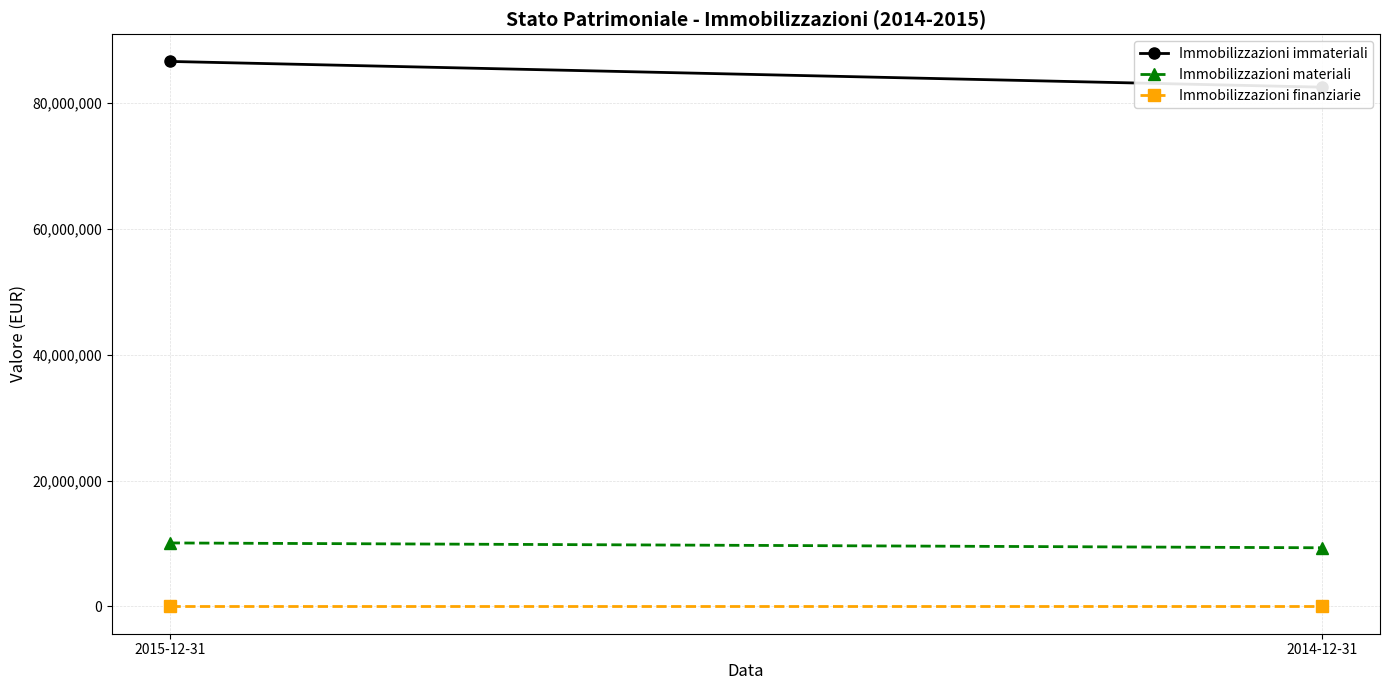

Which has a higher value, 2014-12-31 or 2015-12-31?

2015-12-31